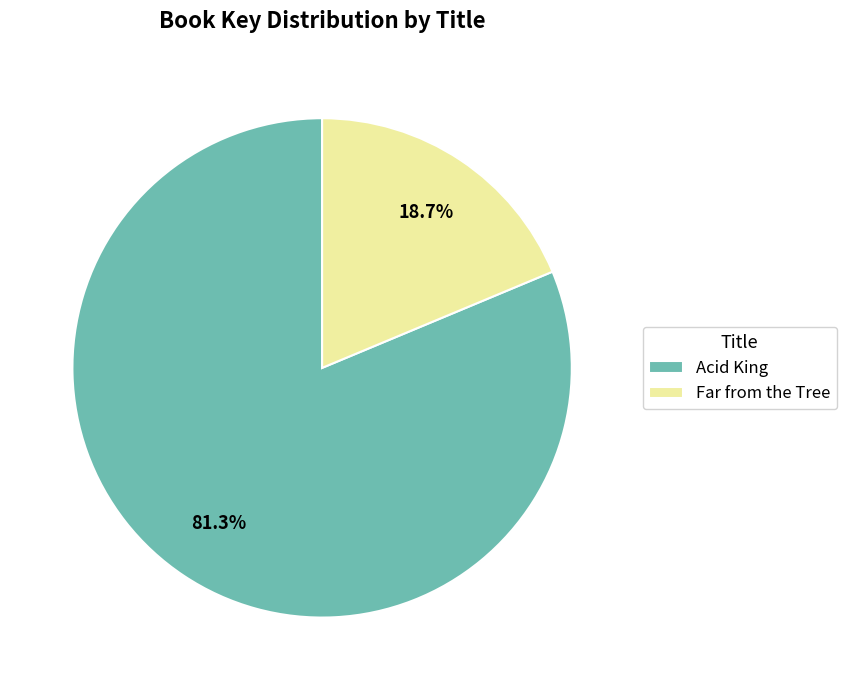

To the nearest percent, what is the average slice percentage?

50%